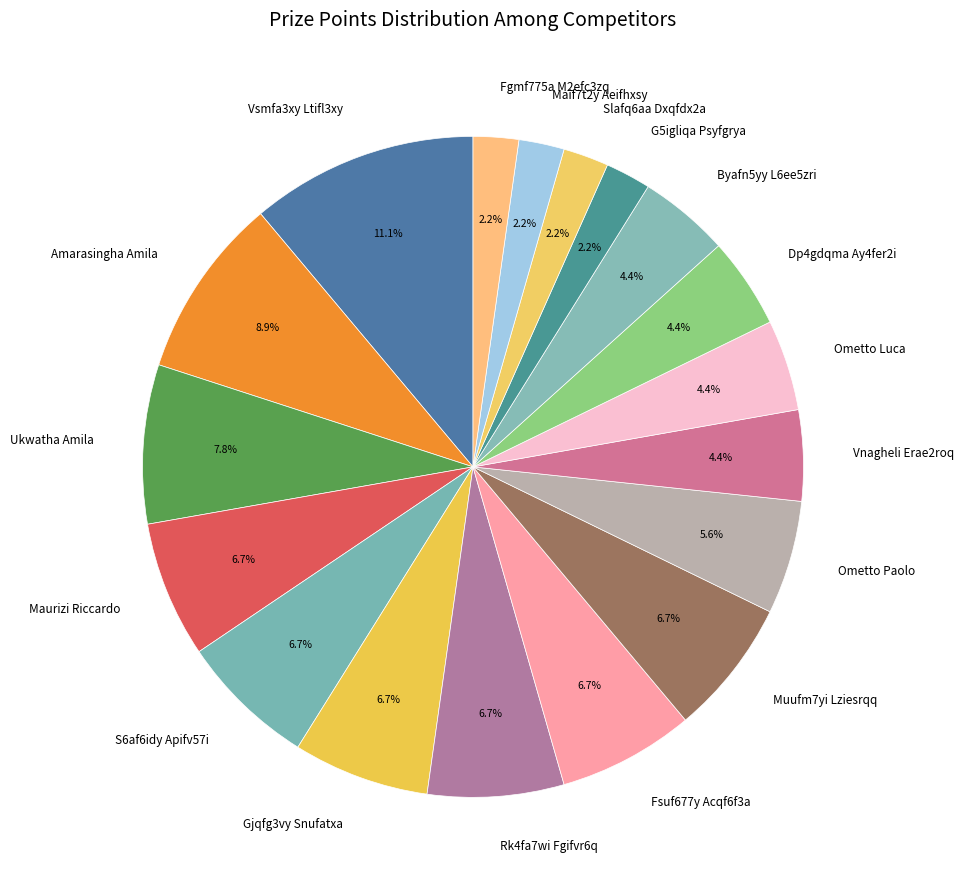

Combined, what portion of the pie is Ometto Luca and S6af6idy Apifv57i?

11.1%